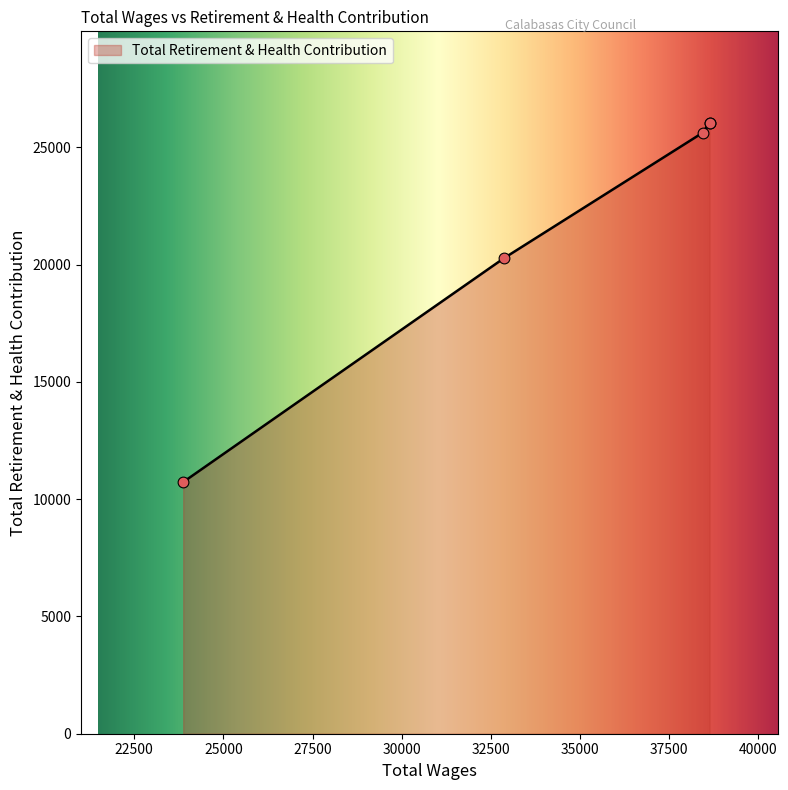

Between 38438.0 and 38629.0, which is larger?

38629.0